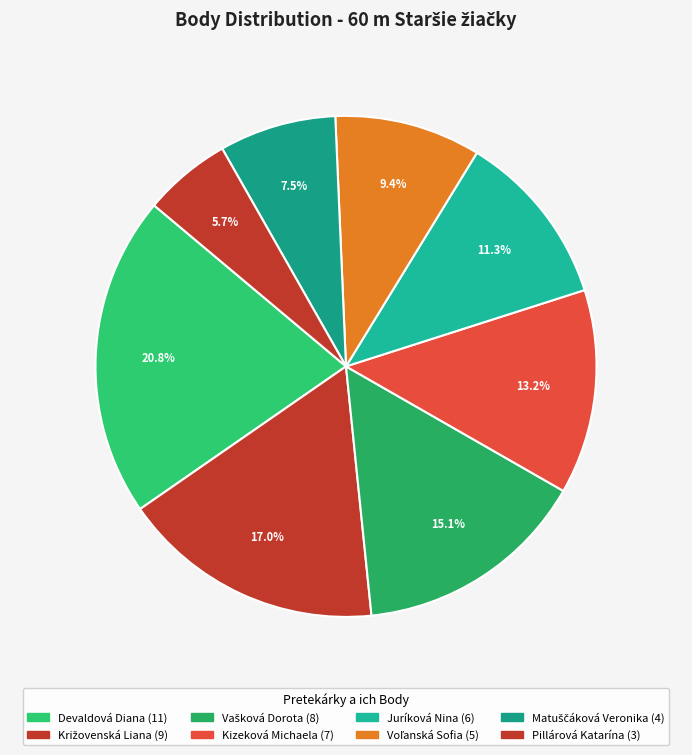

Which category has the biggest portion of the pie?

Devaldová Diana